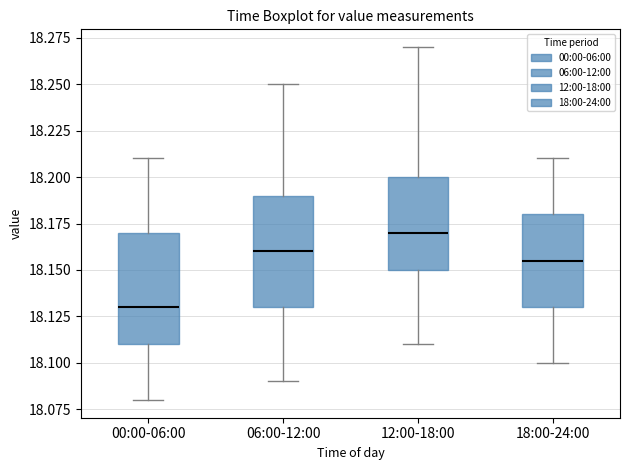

Where does the median line of the box for 06:00-12:00 sit on the y-axis? The values are not printed on the chart, so give them approximately, as read against the axis.

18.160